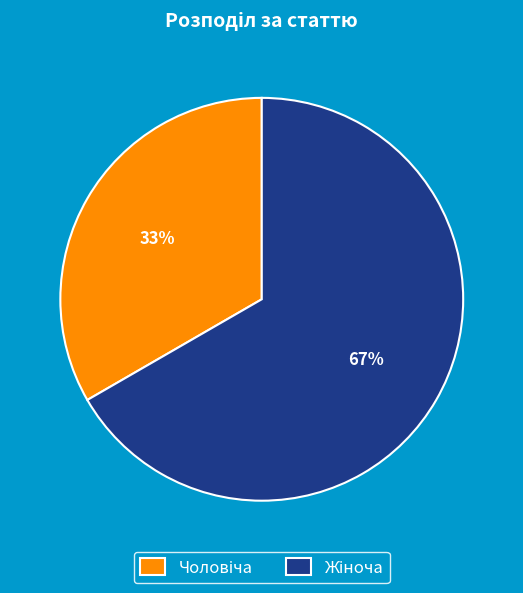

To the nearest percent, what is the average slice percentage?

50%